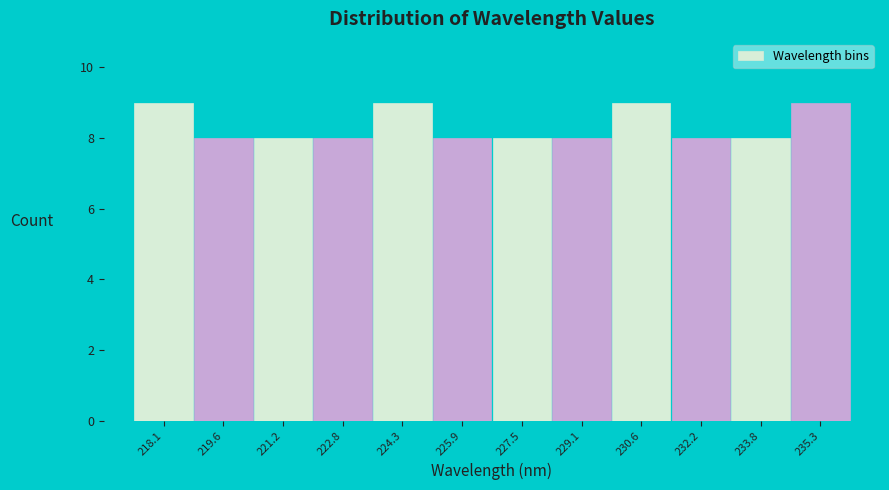

Reading left to right, what are all the values shown in this chart?

218.1=9	219.6=8	221.2=8	222.8=8	224.3=9	225.9=8	227.5=8	229.1=8	230.6=9	232.2=8	233.8=8	235.3=9